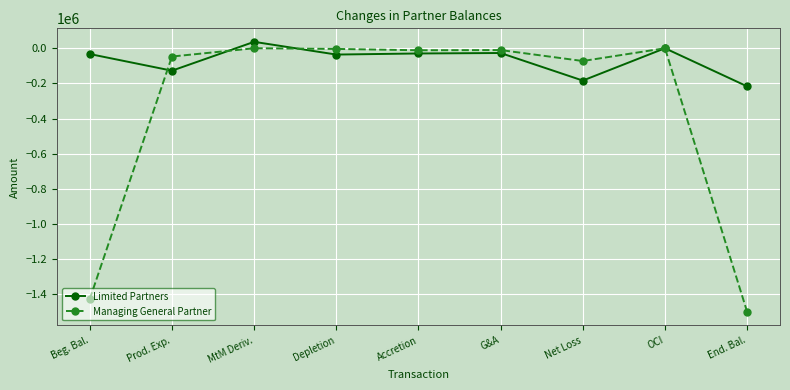

Rank the series by their average value, from lowest to highest.

Managing General Partner, Limited Partners